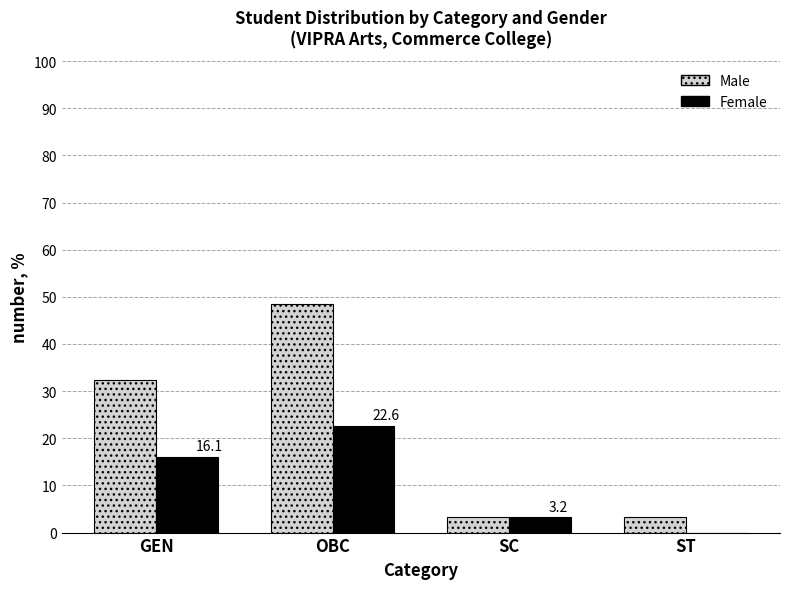

What is the sum of all Male values?

87.1